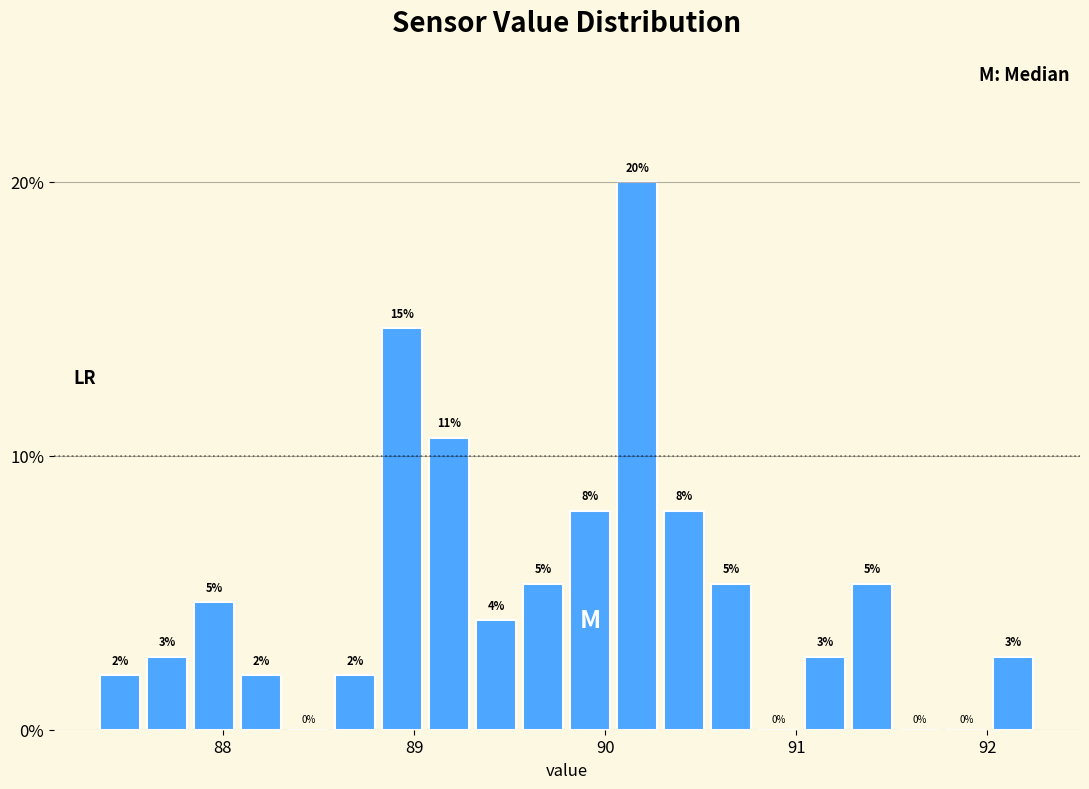

Around what value on the x-axis is the tallest bar? Give the approximate position of its centre, as read against the axis.

90.2